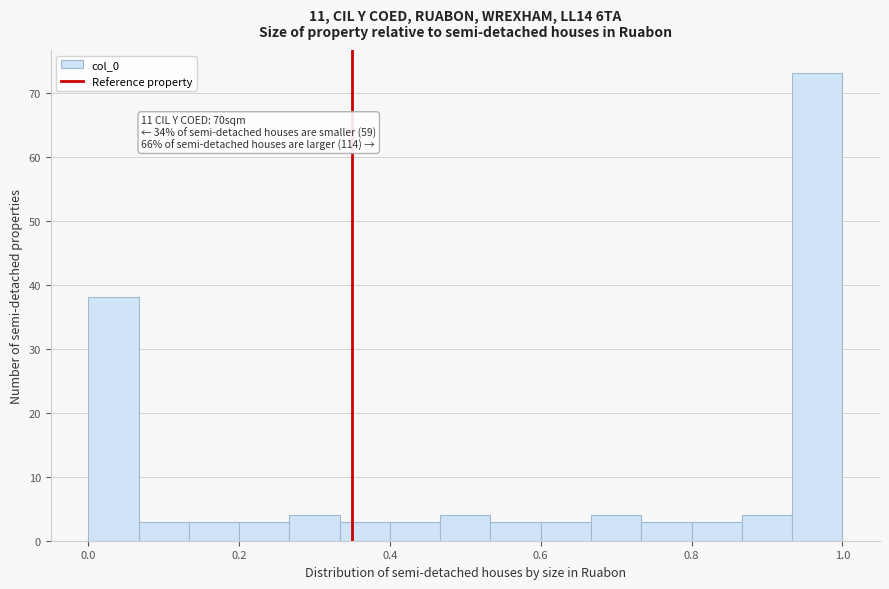

Read against the x-axis, roughly where is the centre of the tallest bar?

0.96